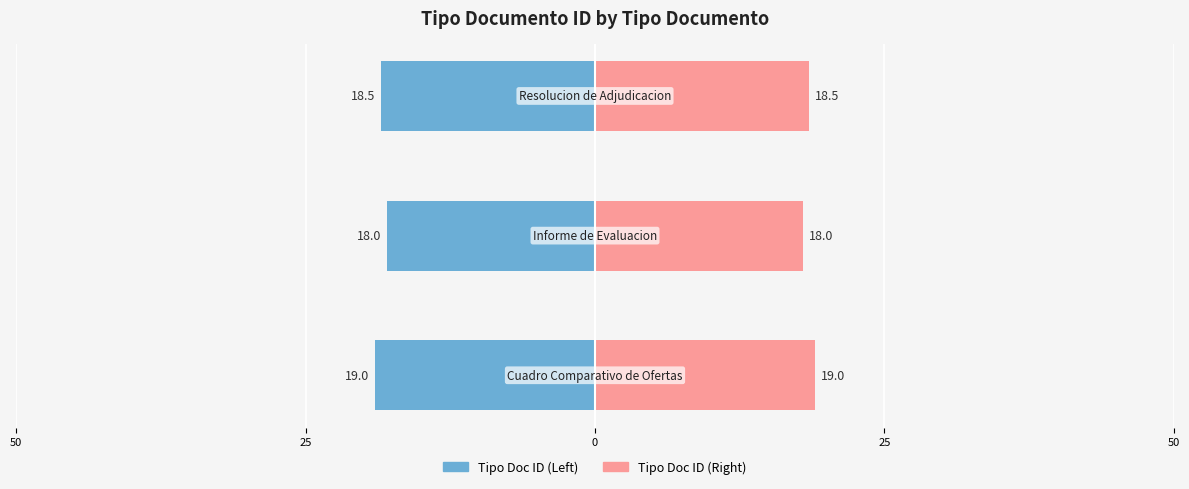

Rank the series by their average value, from lowest to highest.

Tipo Documento ID (Left), Tipo Documento ID (Right)